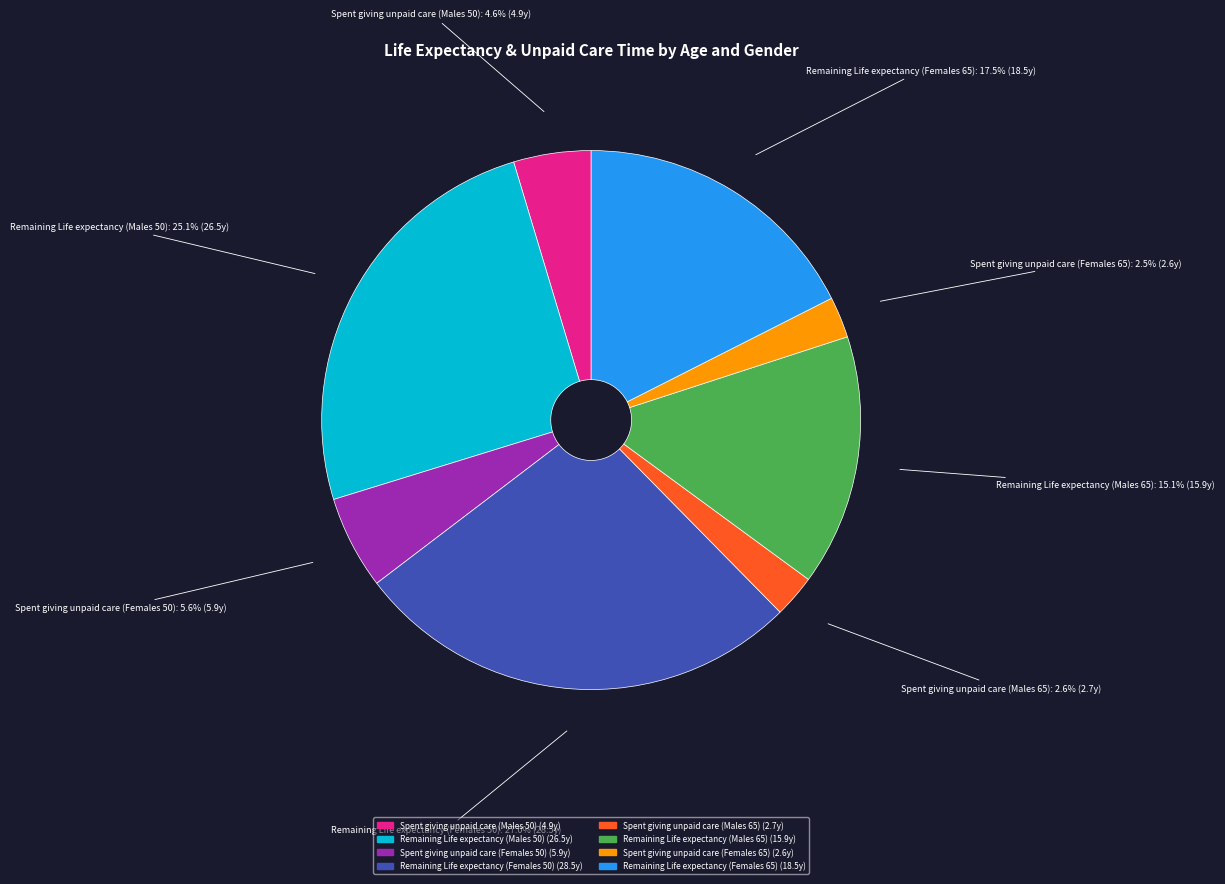

What is the largest slice in the pie chart?

Remaining Life expectancy (Females 50)